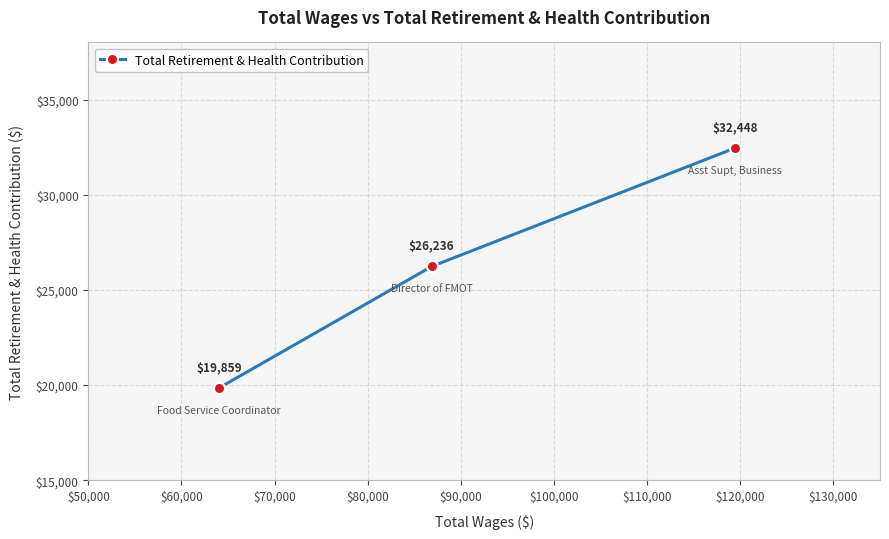

What is the sum of all values?

78543